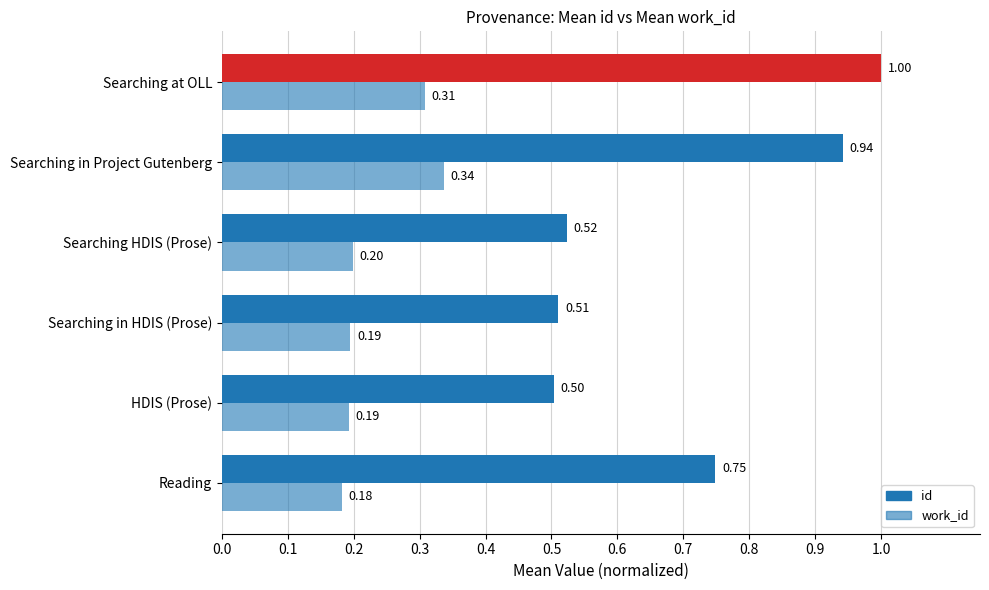

Reading right to left, extract all data points from this chart.

id: 1.0	0.9	0.5	0.5	0.5	0.7
work_id: 0.3	0.3	0.2	0.2	0.2	0.2